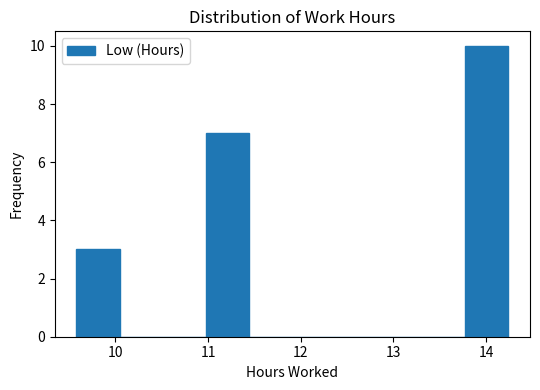

Reading left to right, list every bar in this chart as the range it spans on the x-axis followed by its height. Neither the bar edges nor the heights are printed on the chart, so give them approximately, as read against the axes.

9.6 to 10.0: 3
10.0 to 10.5: 0
10.5 to 11.0: 0
11.0 to 11.4: 7
11.4 to 11.9: 0
11.9 to 12.4: 0
12.4 to 12.8: 0
12.8 to 13.3: 0
13.3 to 13.8: 0
13.8 to 14.2: 10